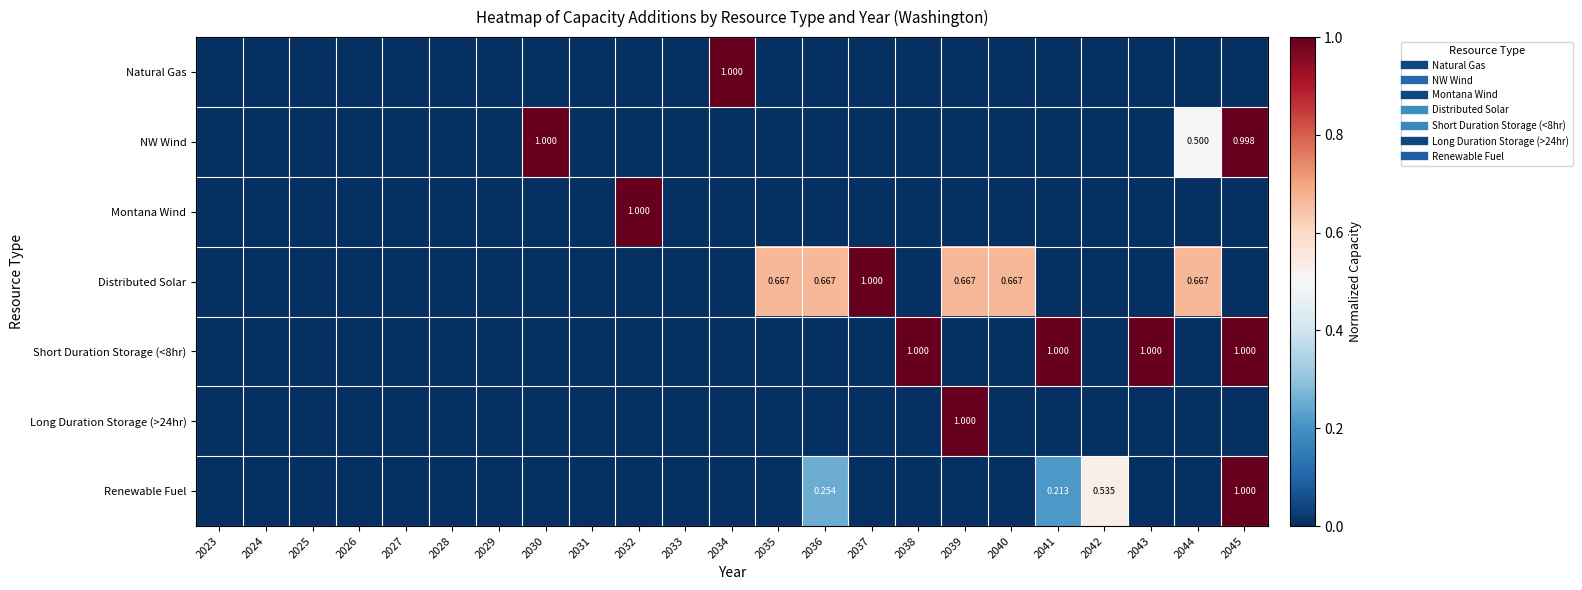

Rank the series at 2033 from highest to lowest value.

Natural Gas, NW Wind, Montana Wind, Distributed Solar, Short Duration Storage (<8hr), Long Duration Storage (>24hr), Renewable Fuel